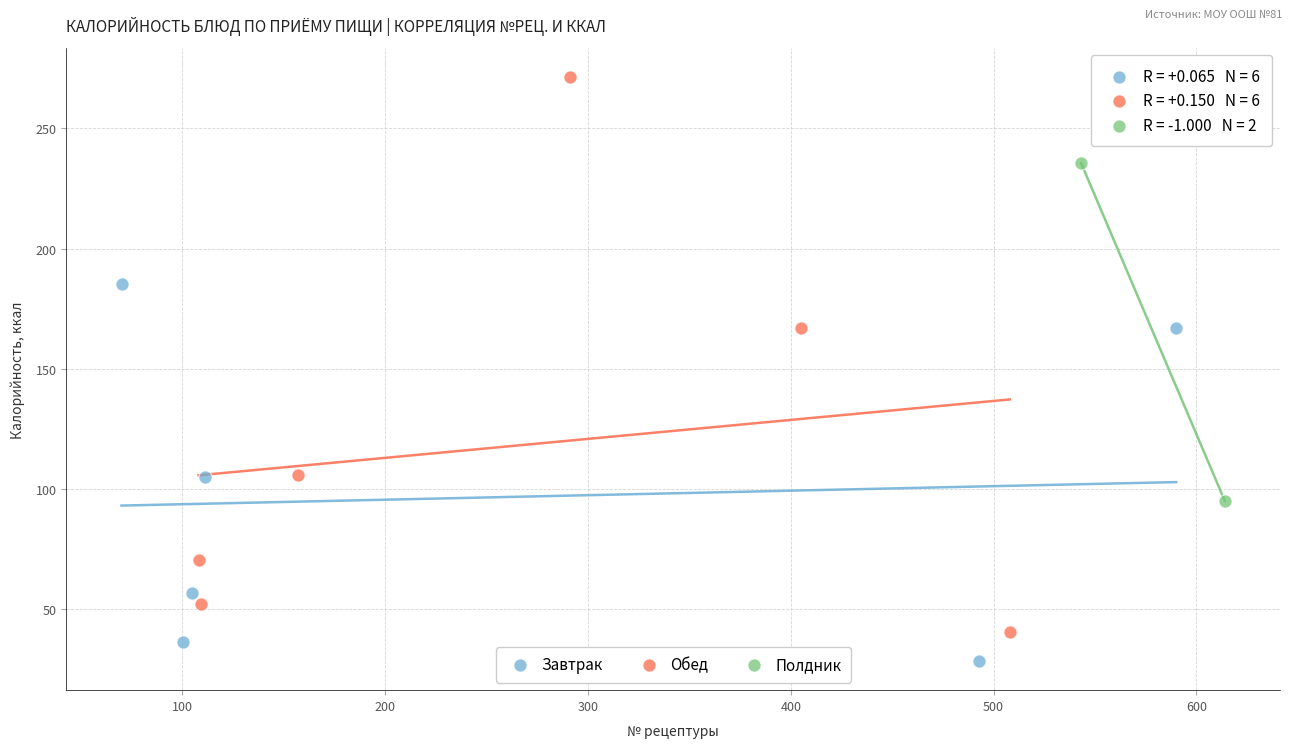

What are all the series names shown in the legend?

Завтрак, Обед, Полдник